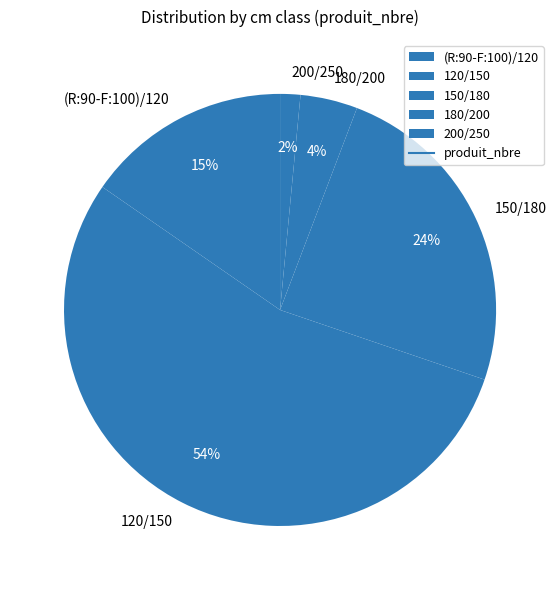

To the nearest percent, what is the difference between the largest and smallest slice percentages?

53%